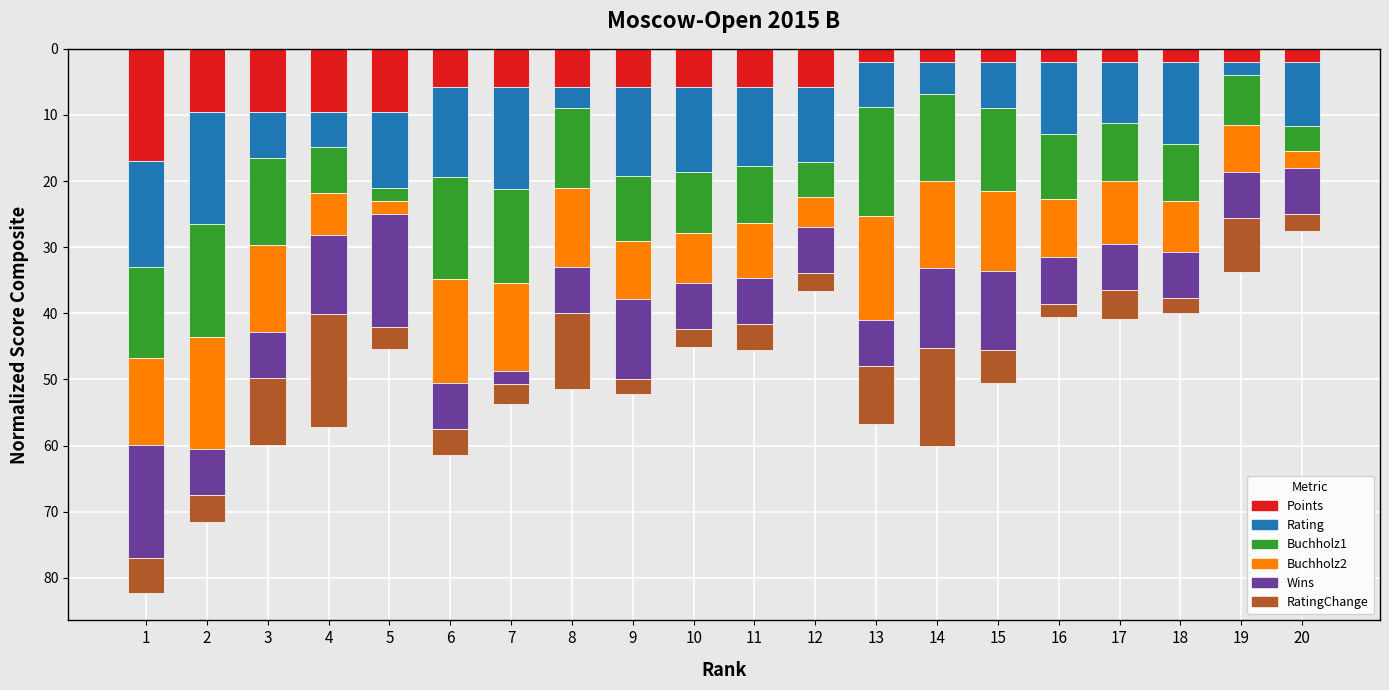

What is the total value across all series at 5?

45.4